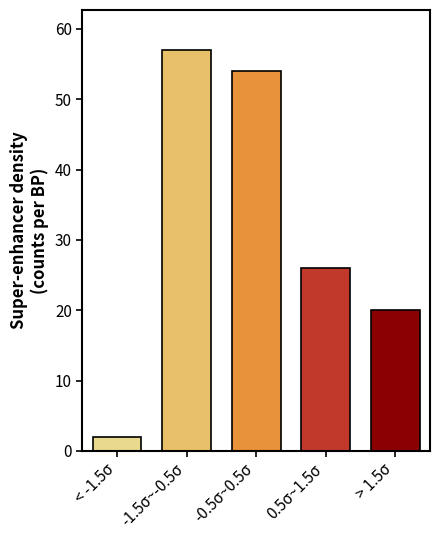

Reading right to left, what are all the values shown in this chart?

> 1.5σ=20	0.5σ~1.5σ=26	-0.5σ~0.5σ=54	-1.5σ~-0.5σ=57	< -1.5σ=2